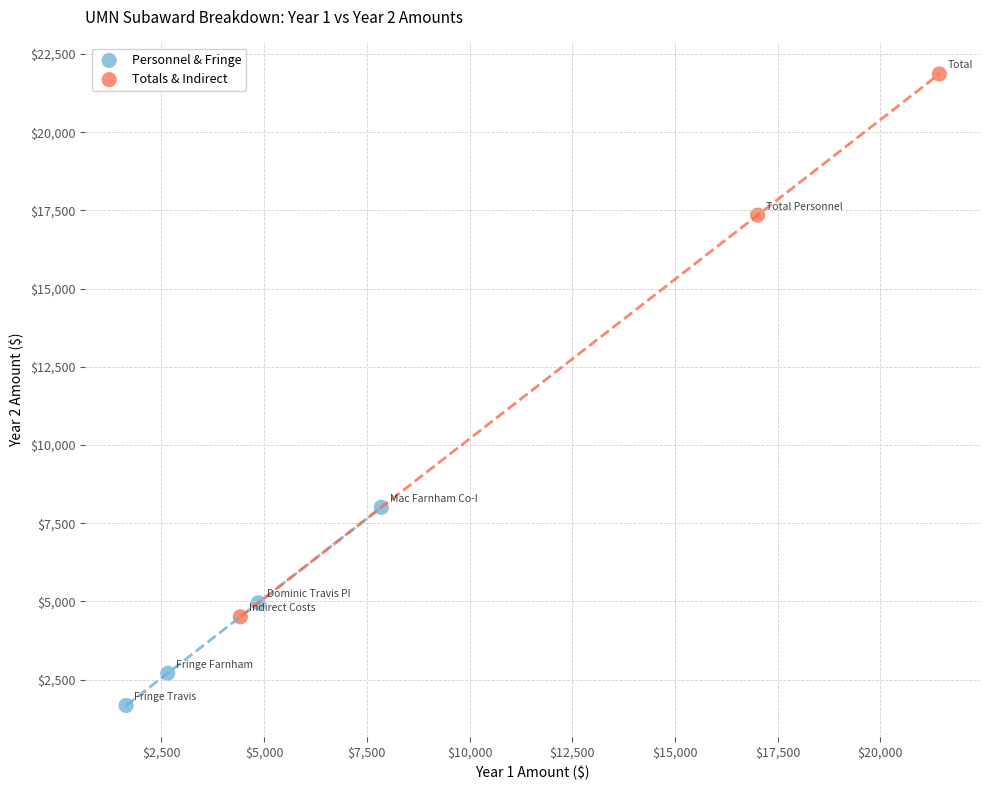

Which series contains the lowest Y value?

Personnel & Fringe